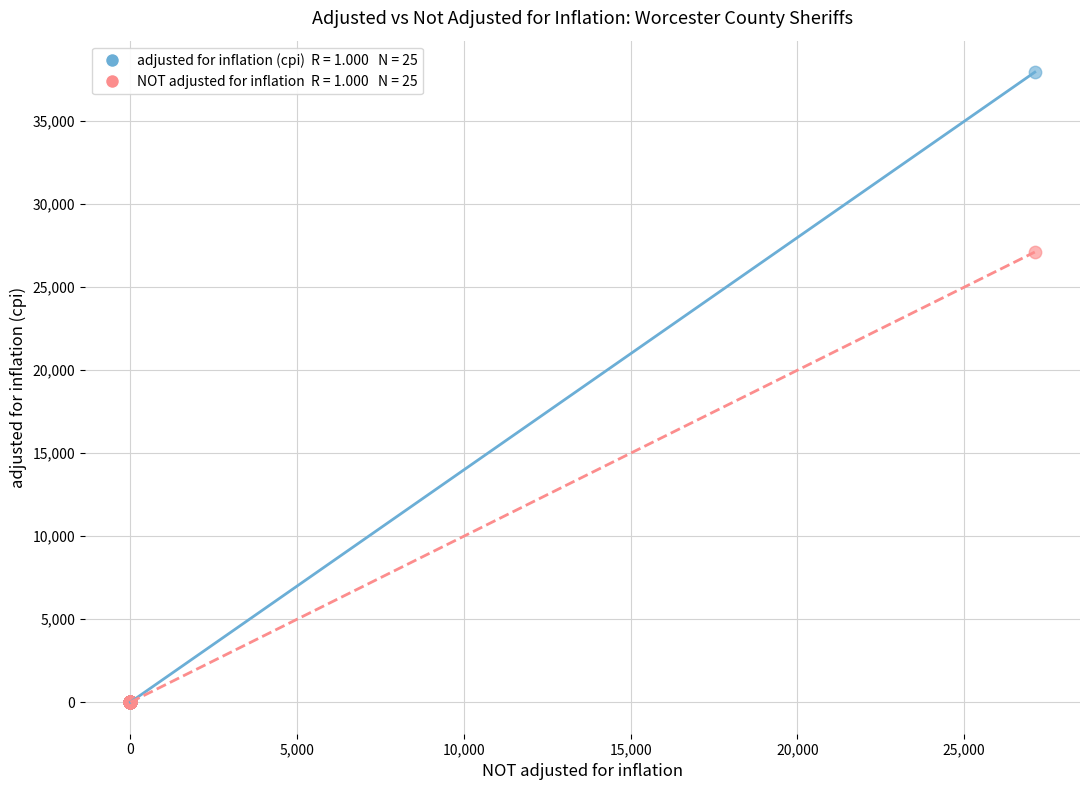

Across all series, what Y value is closest to 18979?

27121